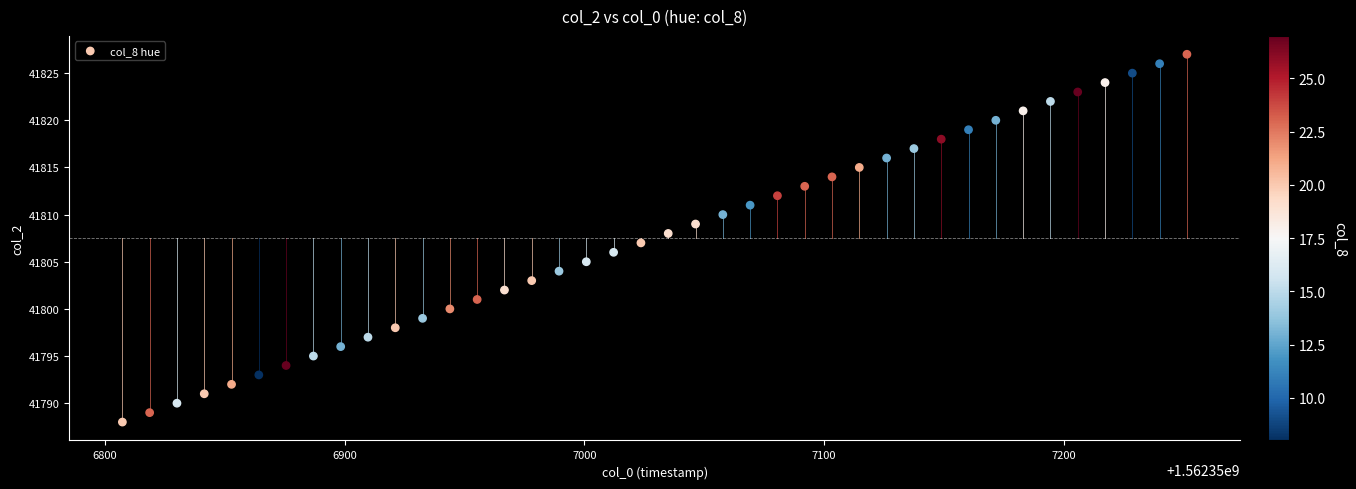

What is the range of Y values (max minus min)?

39